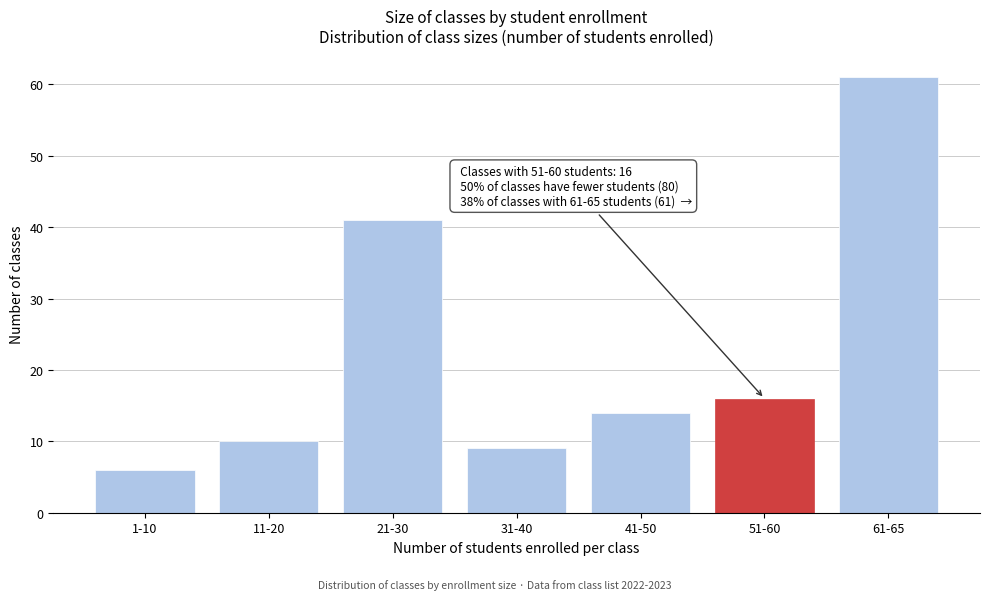

Reading left to right, extract all data points from this chart.

1-10=6	11-20=10	21-30=41	31-40=9	41-50=14	51-60=16	61-65=61